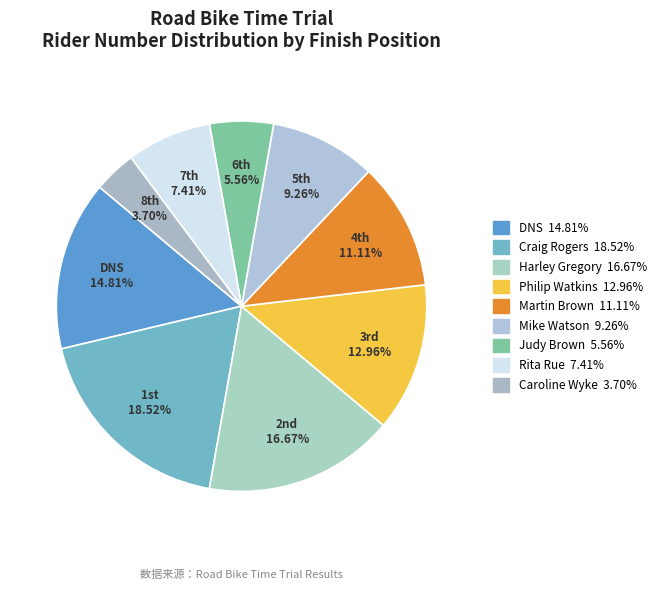

Count the number of slices in the pie.

9